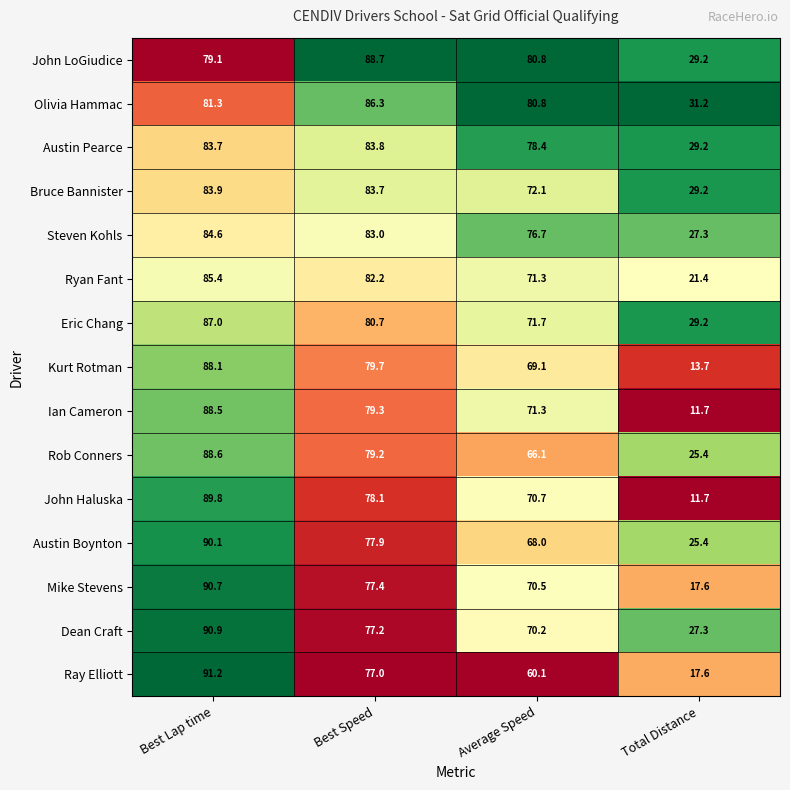

List the series in order of their peak value, lowest first.

Austin Pearce, Bruce Bannister, Steven Kohls, Ryan Fant, Olivia Hammac, Eric Chang, Kurt Rotman, Ian Cameron, Rob Conners, John LoGiudice, John Haluska, Austin Boynton, Mike Stevens, Dean Craft, Ray Elliott